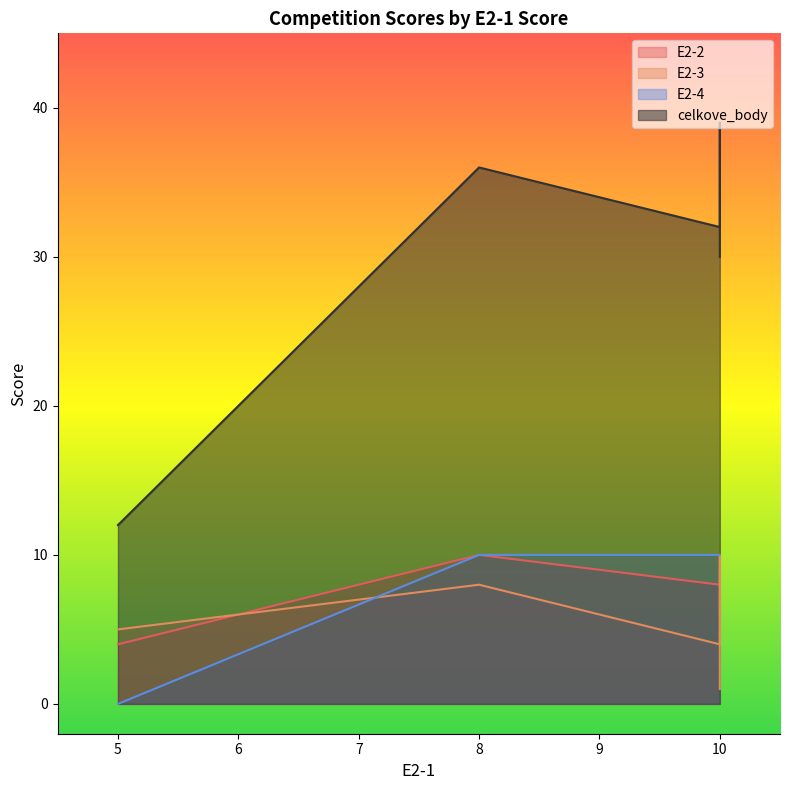

What is the spread (max minus min) of values at 10?

30